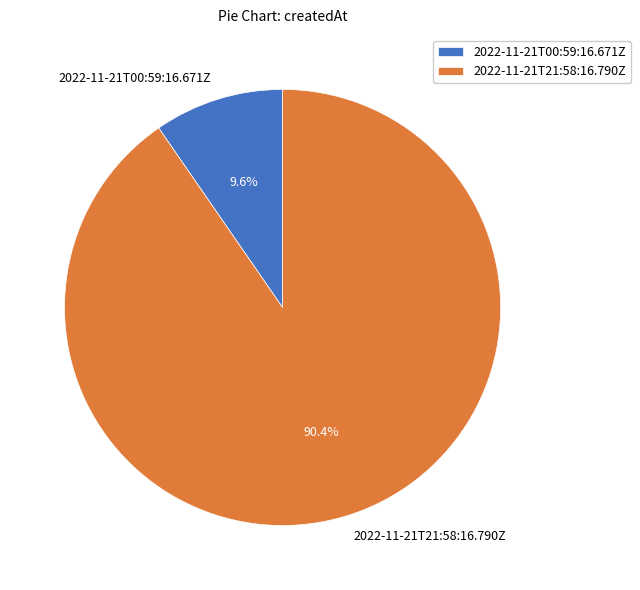

Does any single category account for the majority?

Yes